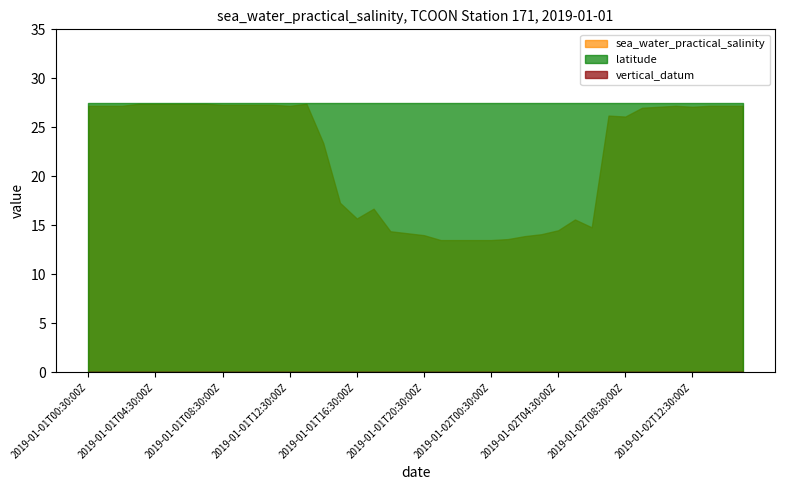

The value of vertical_datum at 2019-01-01T00:30:00Z is 0.0. True or false?

True